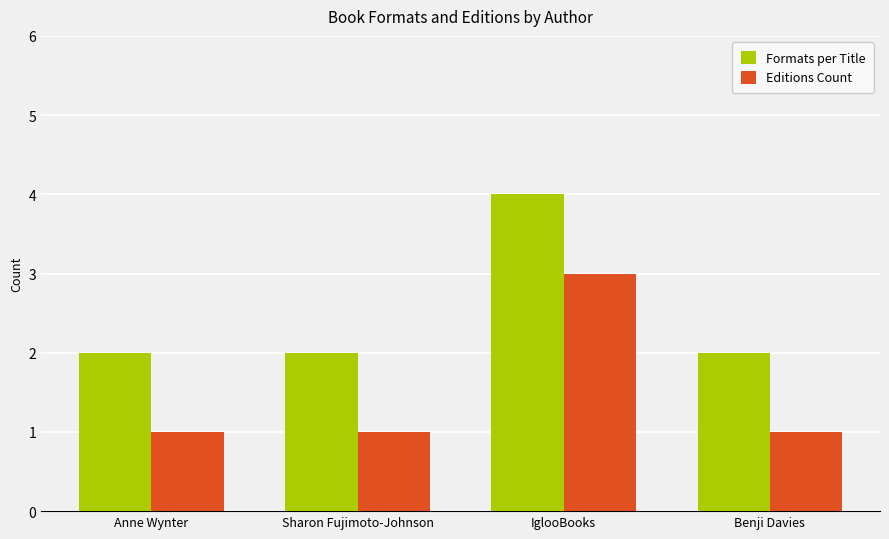

Which category has the highest value in the Formats per Title series?

IglooBooks